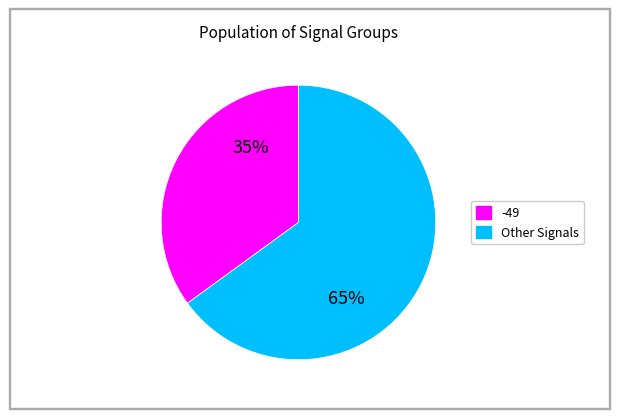

To the nearest percent, what is the average slice percentage?

50%